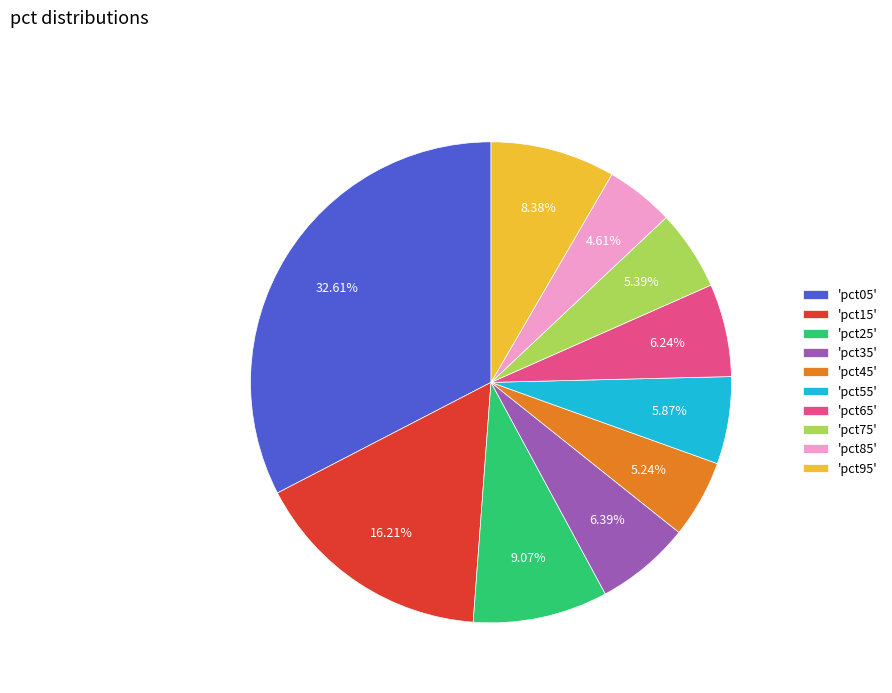

Is there a majority slice in this chart?

No